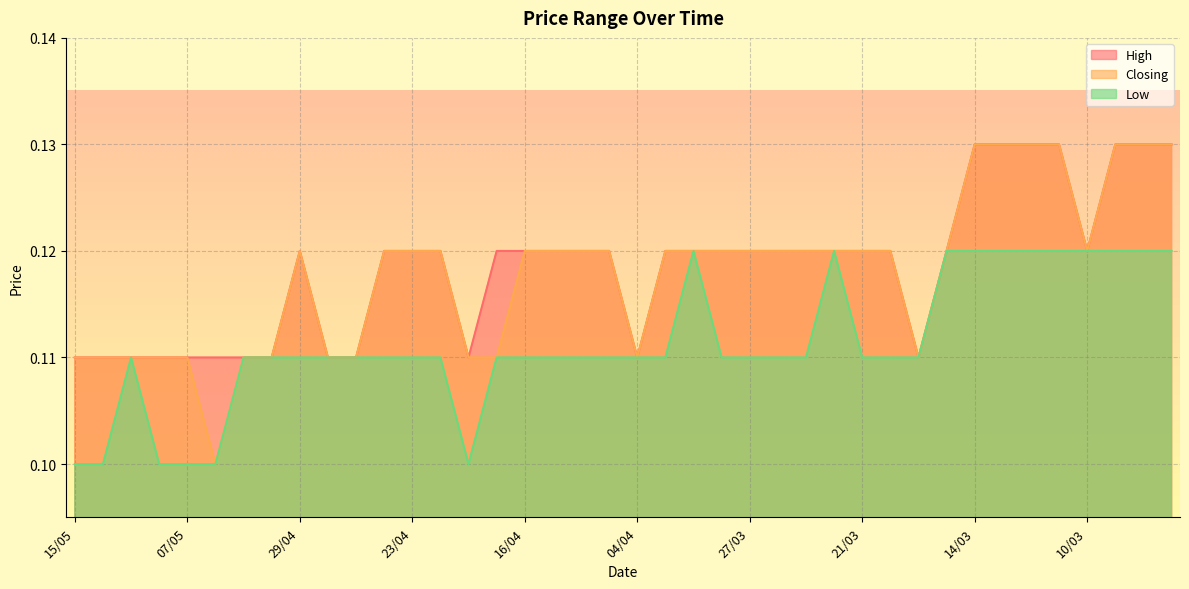

Which label corresponds to the smallest value in the chart?

15/05